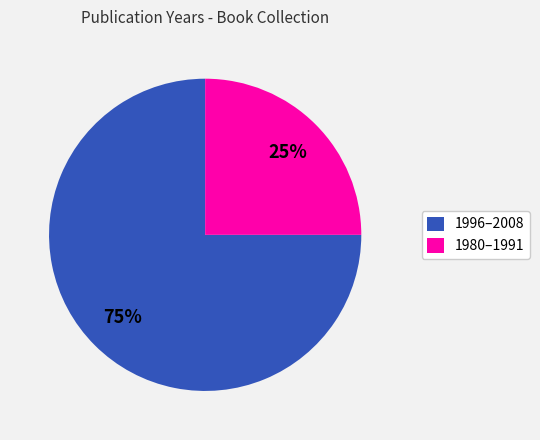

What is the ratio of the value at 1996–2008 to the value at 1980–1991?

3.0